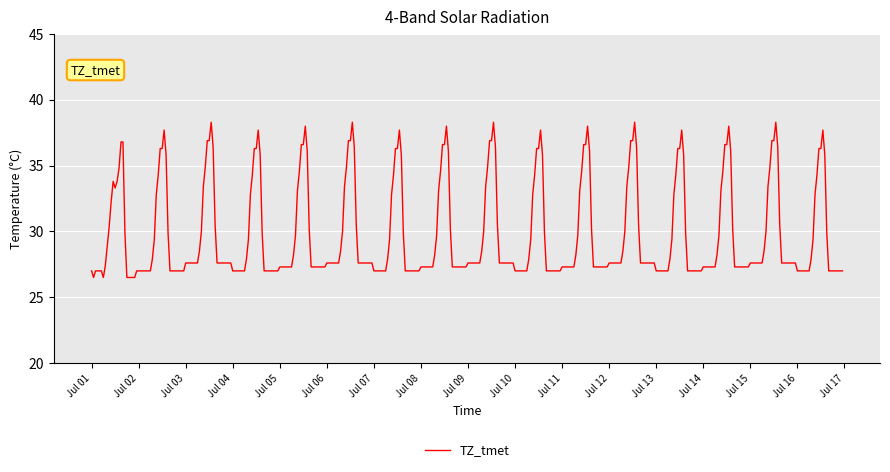

What is the difference between the maximum and minimum values?

11.8